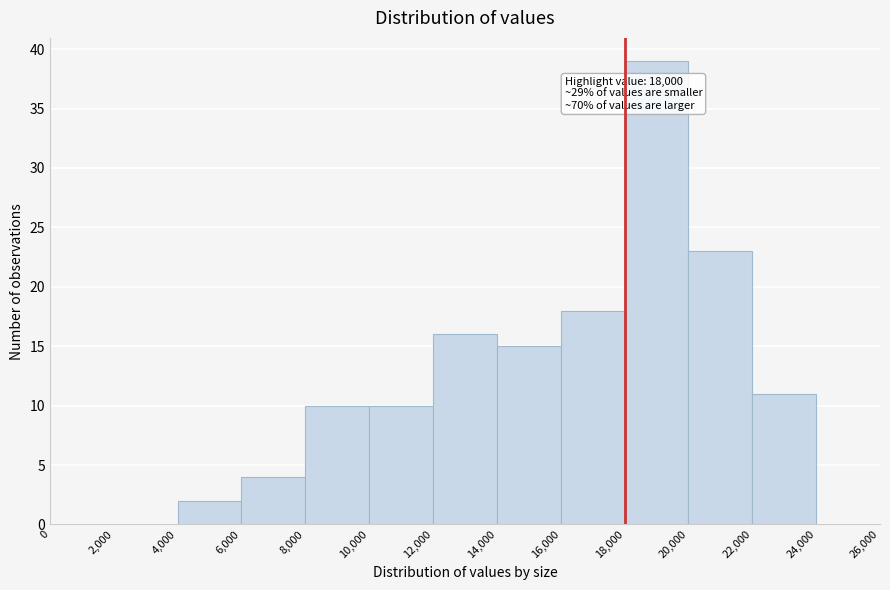

Which range on the x-axis has the tallest bar?

18,000 to 20,000